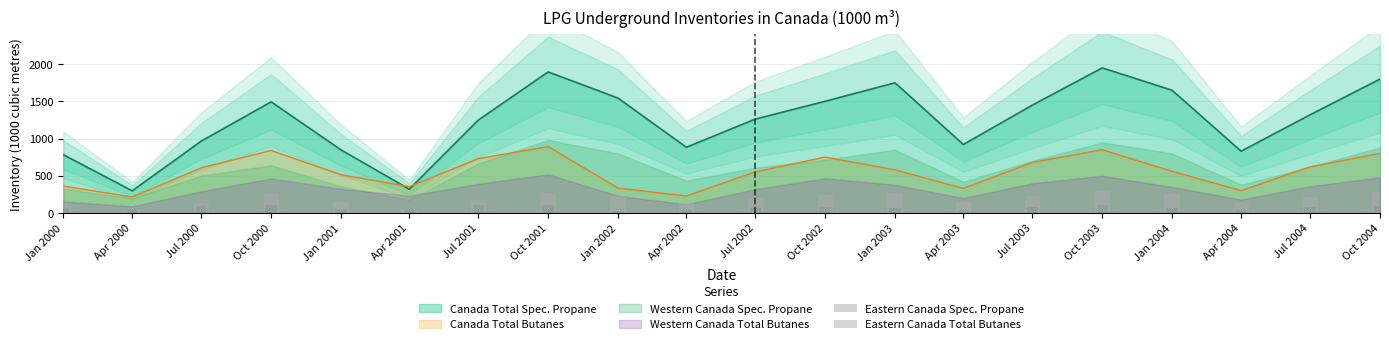

What is the maximum value for Canada Total Butanes?

892.4